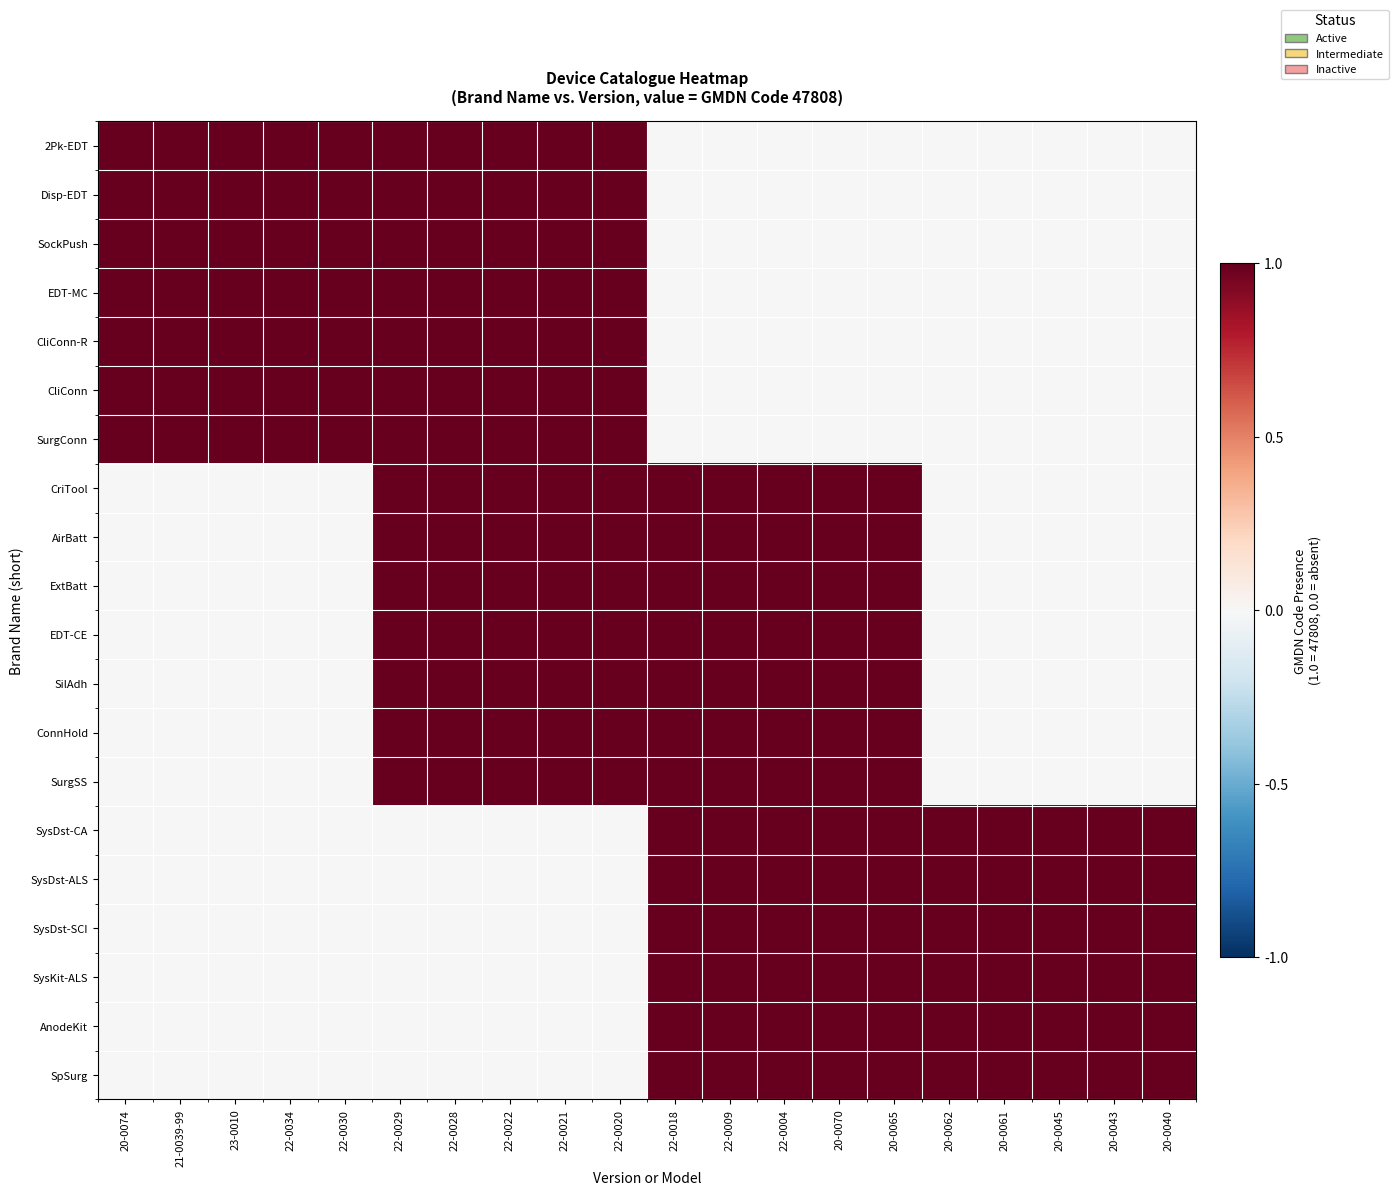

Which label corresponds to the largest value in the chart?

20-0074